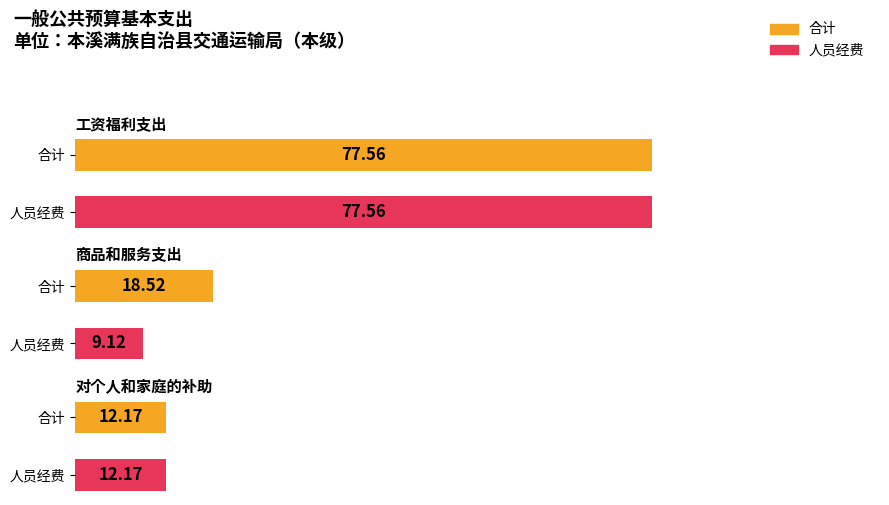

What is the label of the 2nd bar from the left?

商品和服务支出